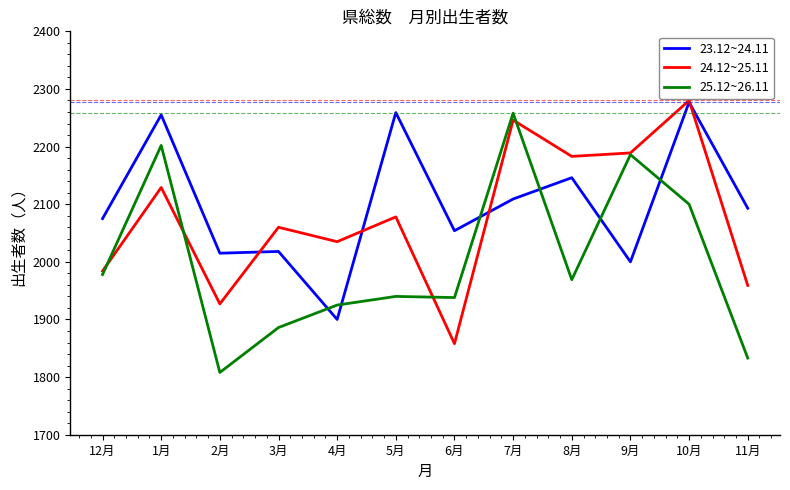

List the series in order of their overall mean, lowest first.

25.12~26.11, 24.12~25.11, 23.12~24.11